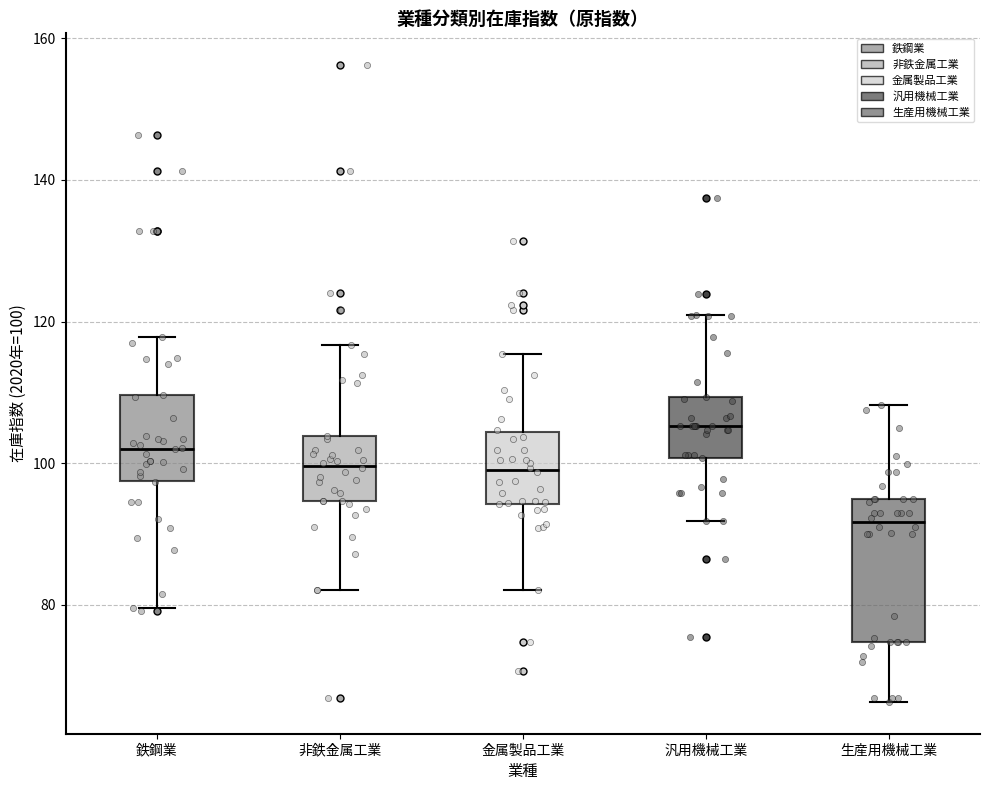

Reading left to right, transcribe this box plot: for each box, give where its median line is, the range the box spans, and where its two whiskers end, as read against the y-axis. The values are not printed on the chart, so give them approximately, as read against the axis.

鉄鋼業: median 102, box 98 to 110, whiskers 80 to 118
非鉄金属工業: median 100, box 94 to 104, whiskers 82 to 116
金属製品工業: median 100, box 94 to 104, whiskers 82 to 116
汎用機械工業: median 106, box 100 to 110, whiskers 92 to 120
生産用機械工業: median 92, box 74 to 96, whiskers 66 to 108